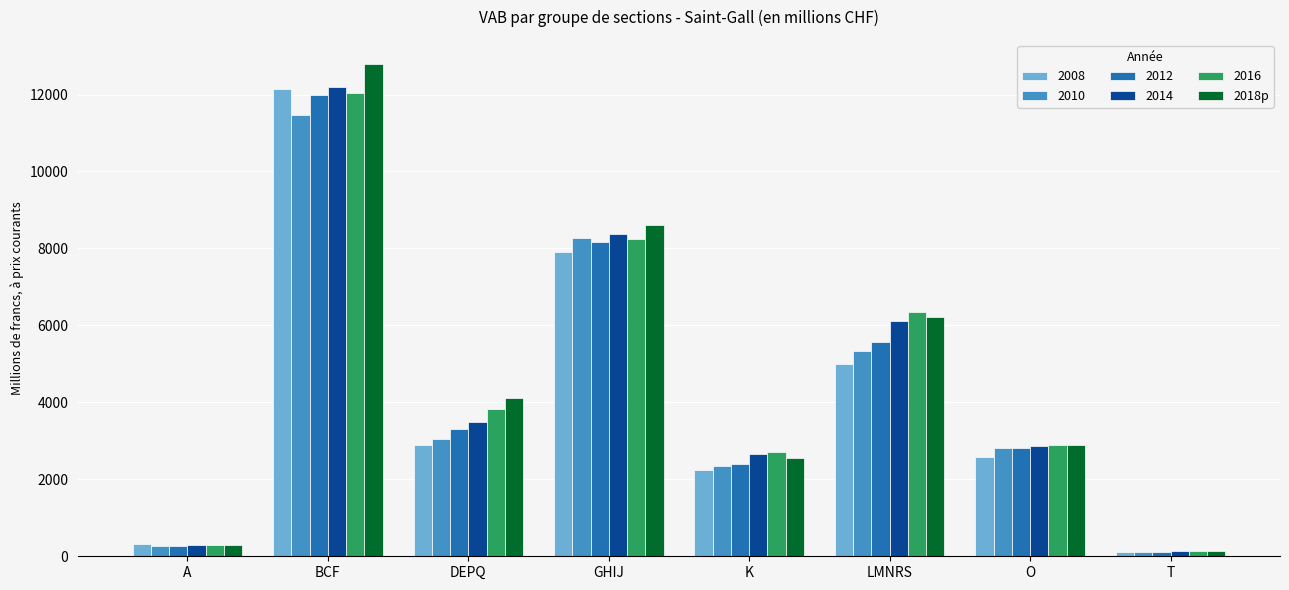

The value of 2018p at LMNRS is 6209.1. True or false?

True